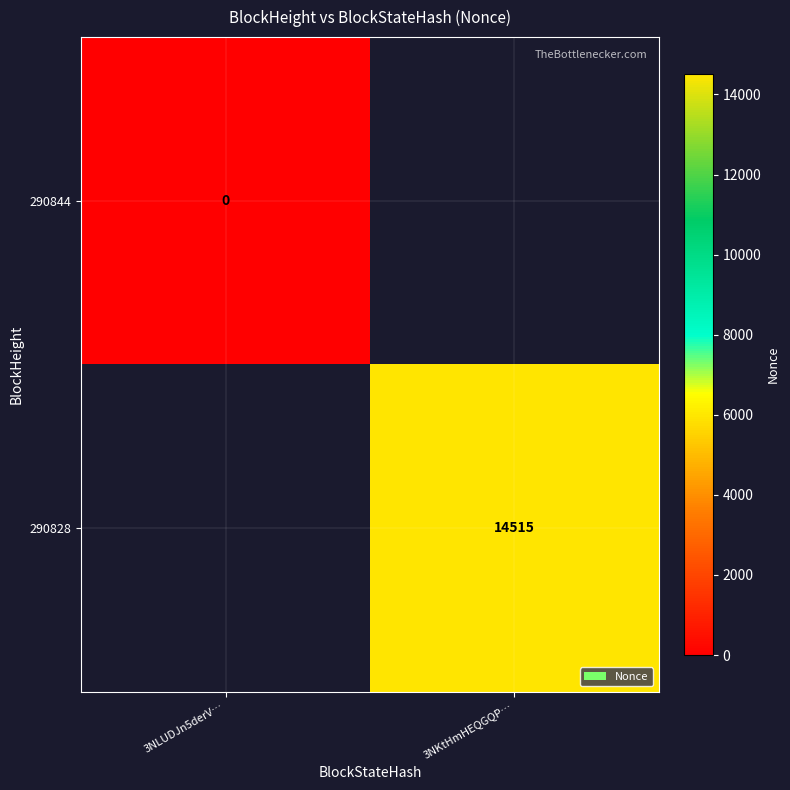

Is the value of 290844 at 3NLUDJn5derV… greater than the value of 290828 at 3NKtHmHEQGQP…?

No